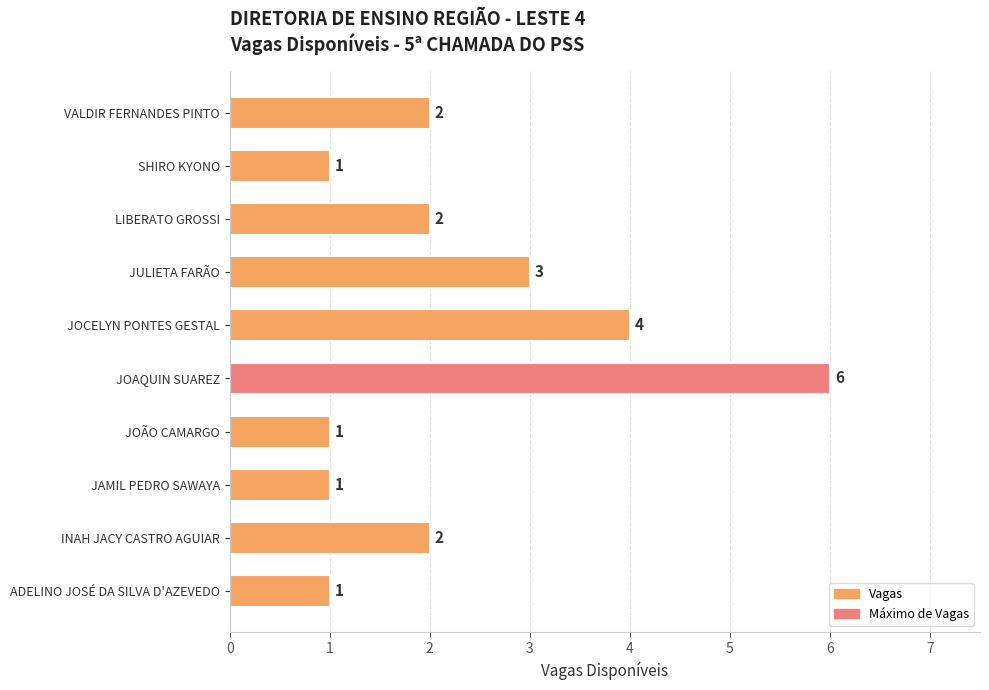

True or false: the data shows 1 at ADELINO JOSÉ DA SILVA D'AZEVEDO.

True